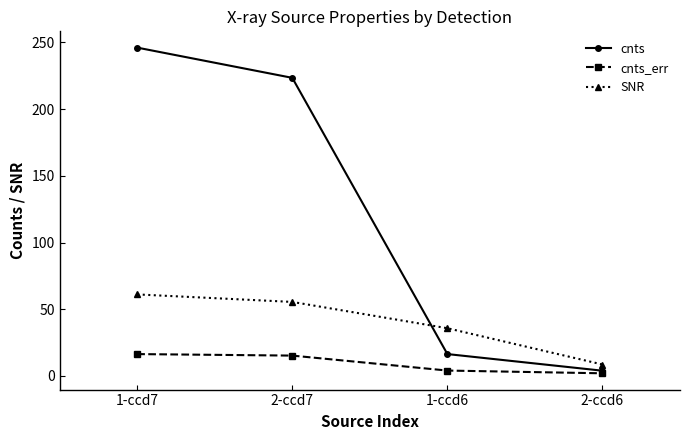

What are all the series names shown in the legend?

cnts, cnts_err, SNR